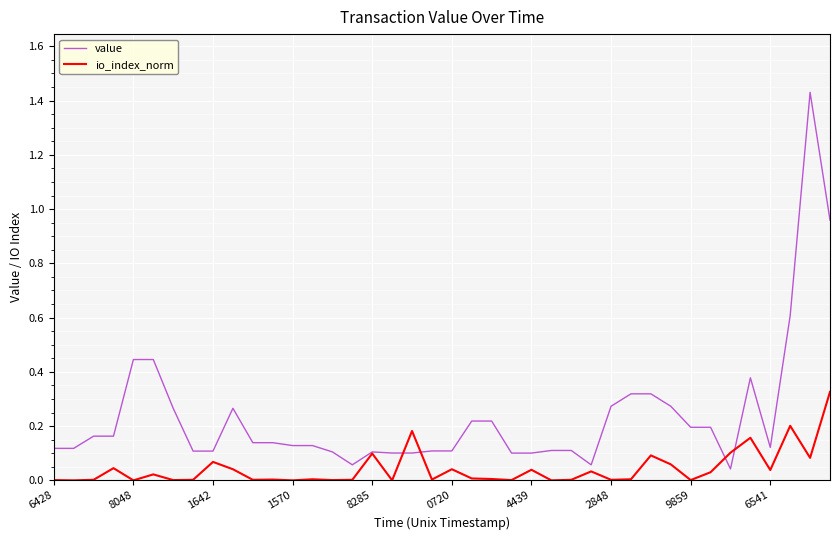

Which series has the widest spread of values?

value